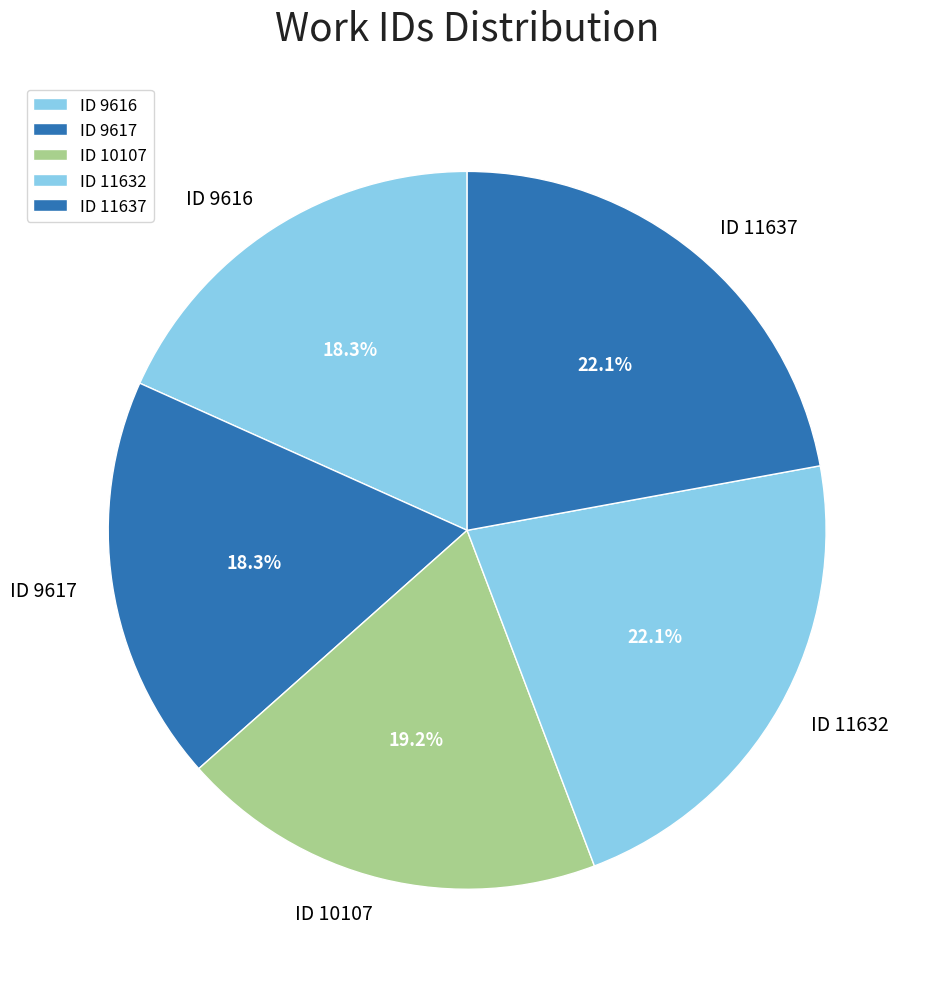

Count the number of slices in the pie.

5